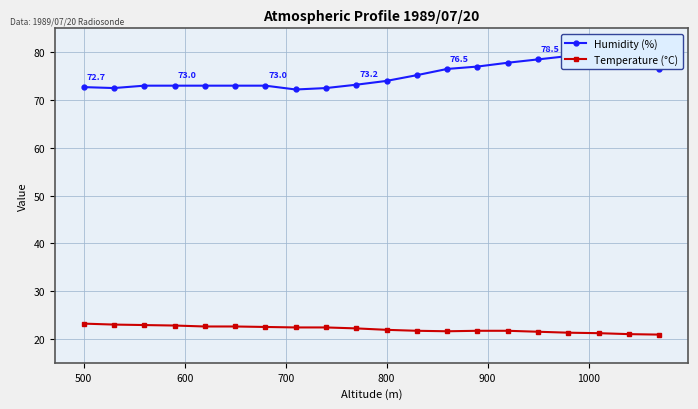

How many interior local peaks does the Humidity (%) series have?

1